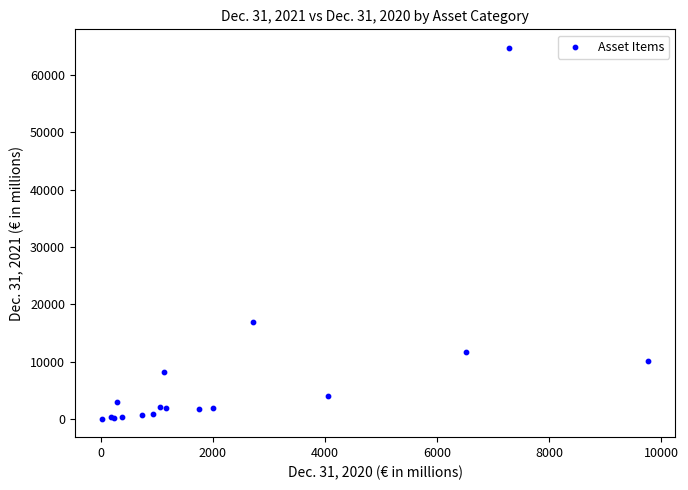

What Y value in the scatter plot is closest to 32382?

16913